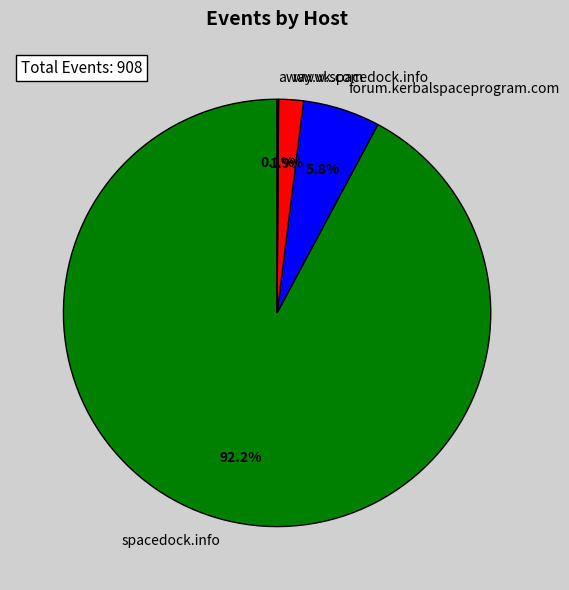

Which slice is the largest?

spacedock.info